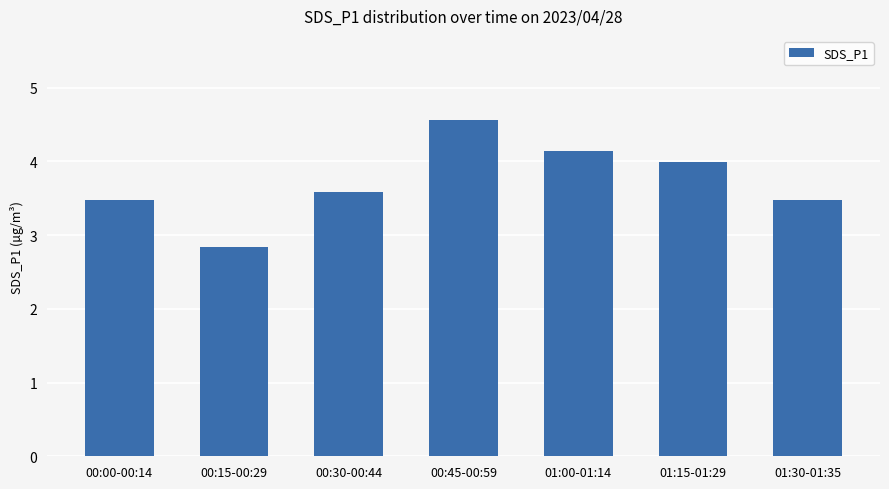

What is the difference between the values at 01:00-01:14 and 00:30-00:44?

0.6